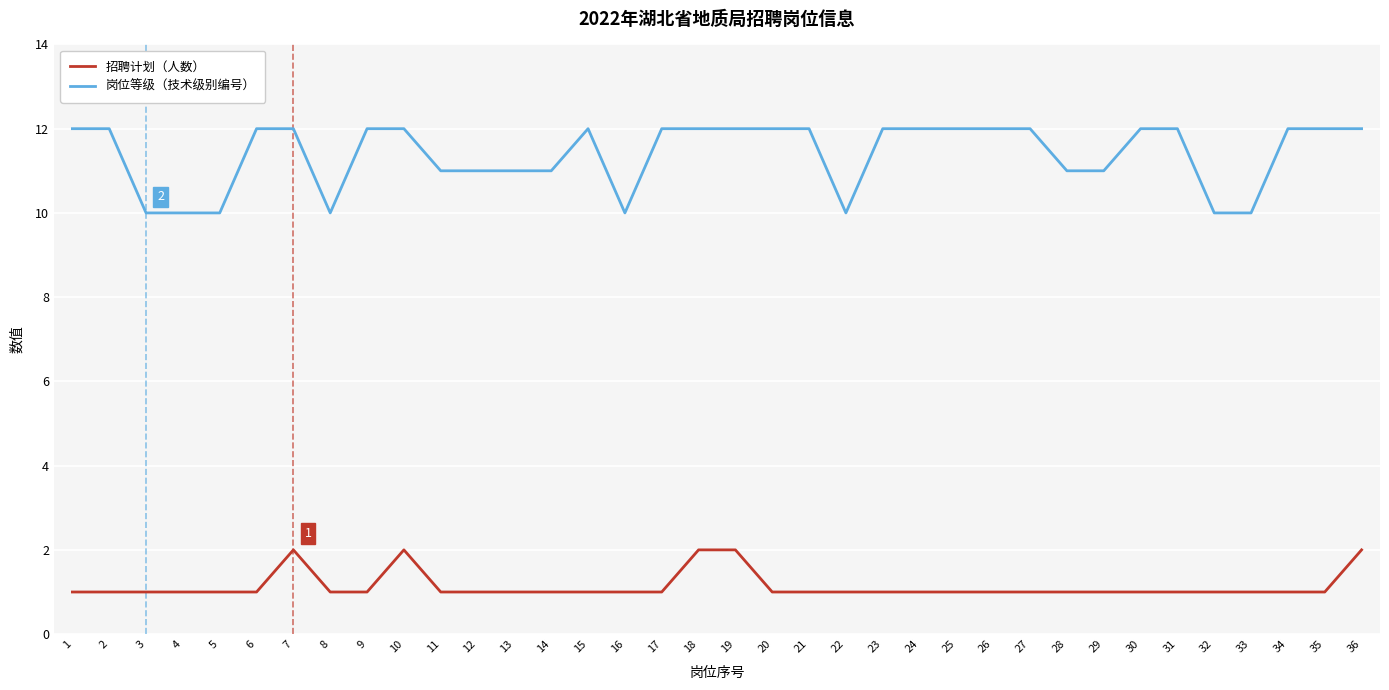

What is the maximum value shown in the chart?

12